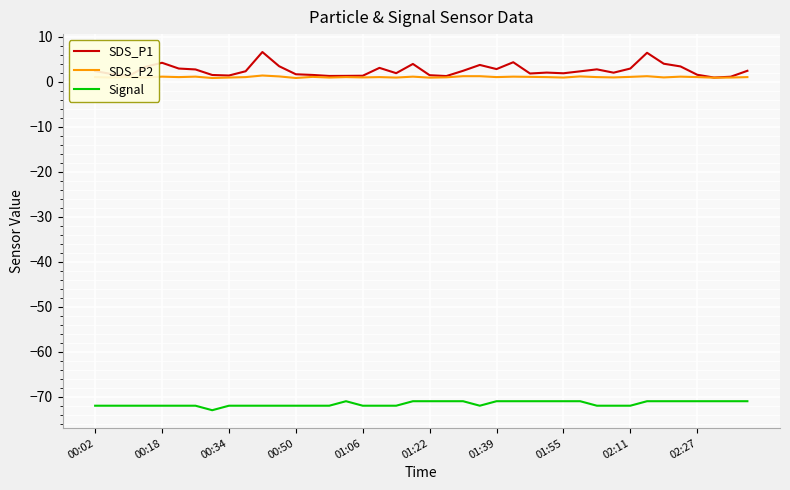

What is the smallest value displayed?

-73.0